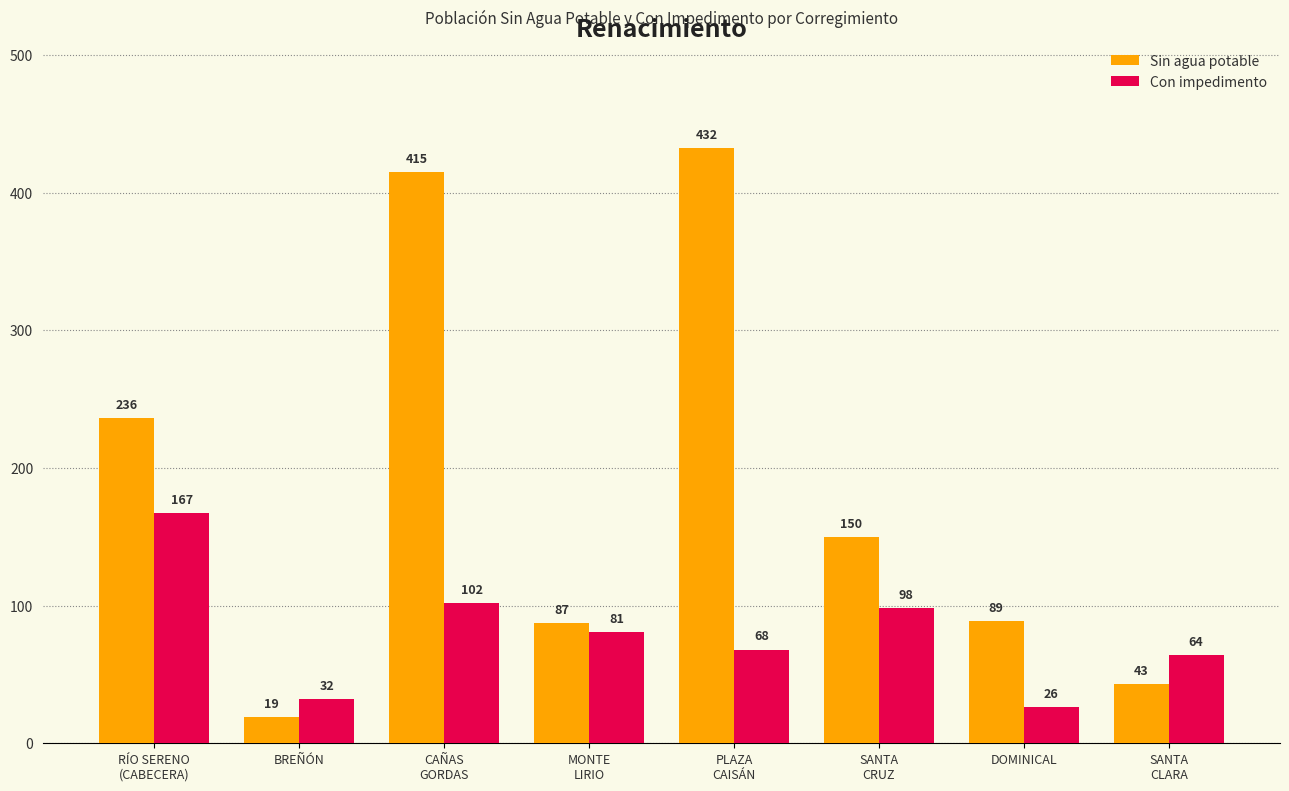

Count the number of data series in this chart.

2